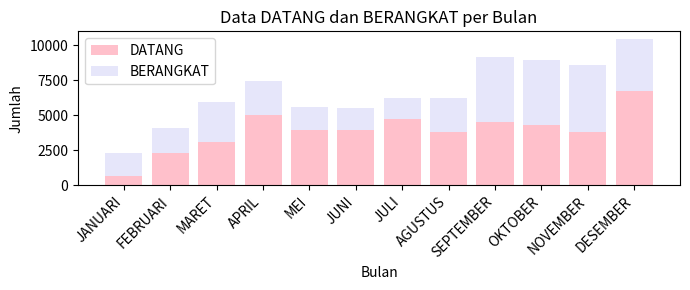

What is the average value of the DATANG series?

3904